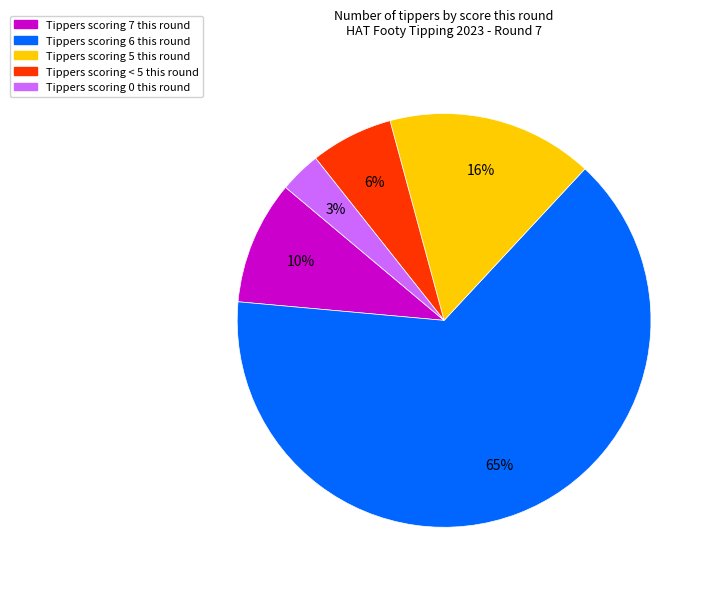

Approximately how many times larger is the value at Tippers scoring < 5 this round compared to Tippers scoring 5 this round?

0.4